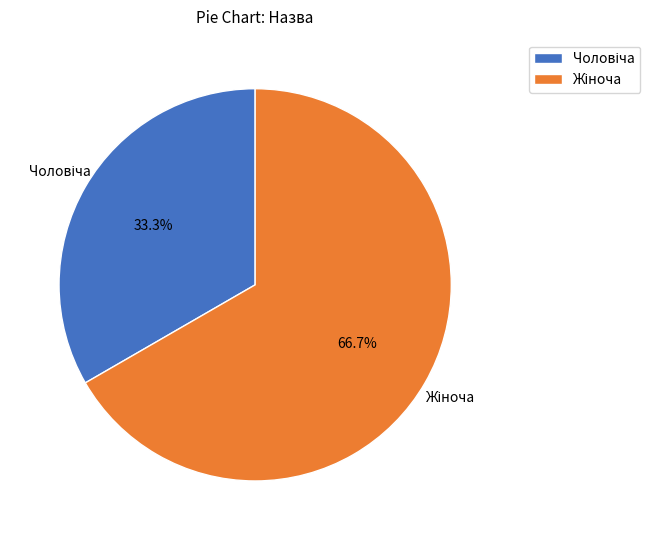

Does any single category account for the majority?

Yes